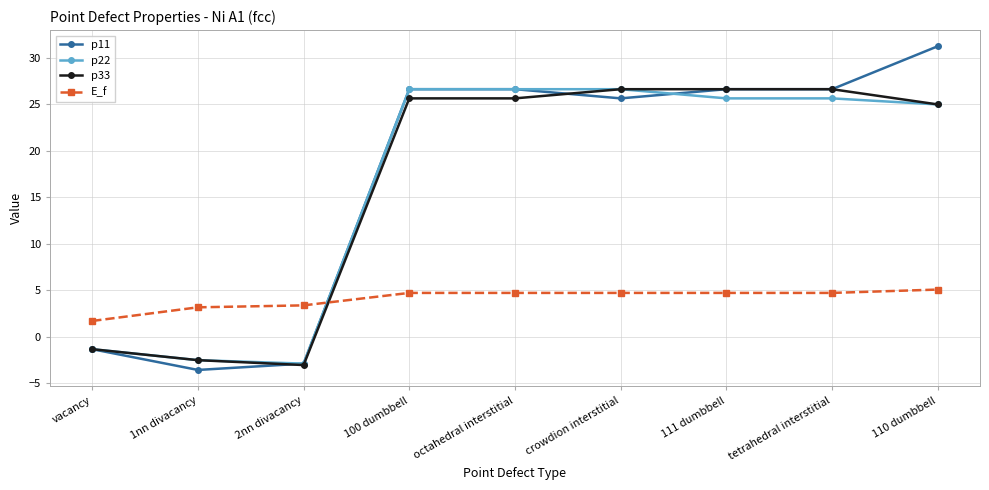

How many positive values does the p33 series have?

6